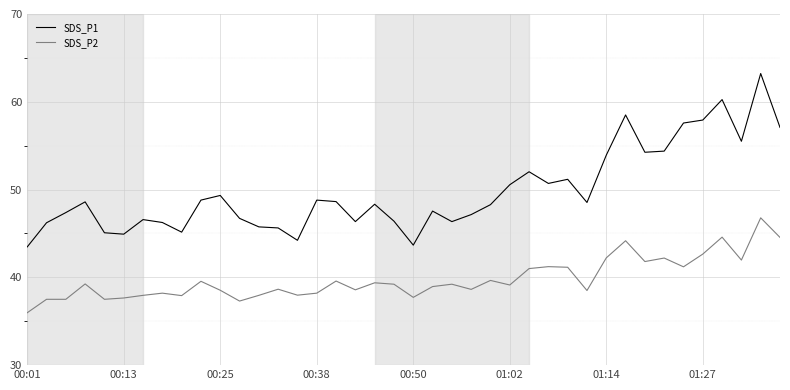

Rank the series by their maximum value, from lowest to highest.

SDS_P2, SDS_P1